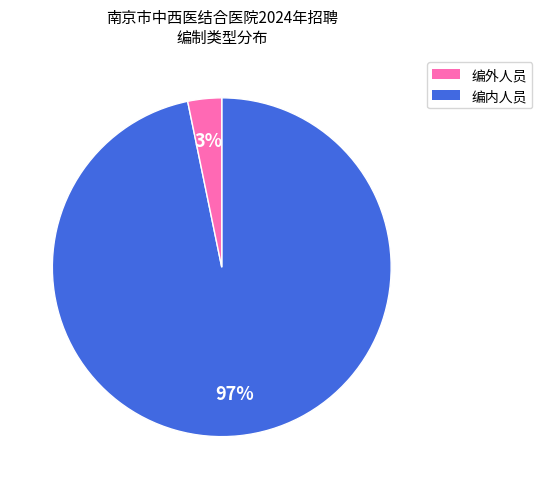

Does any single category account for the majority?

Yes